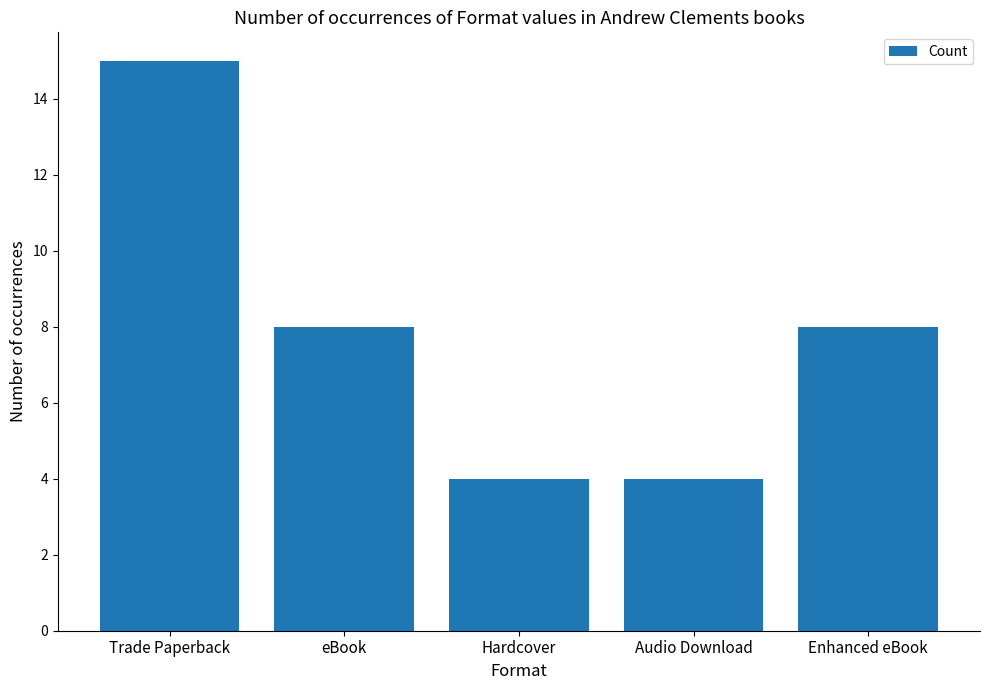

Read the value at Enhanced eBook.

8